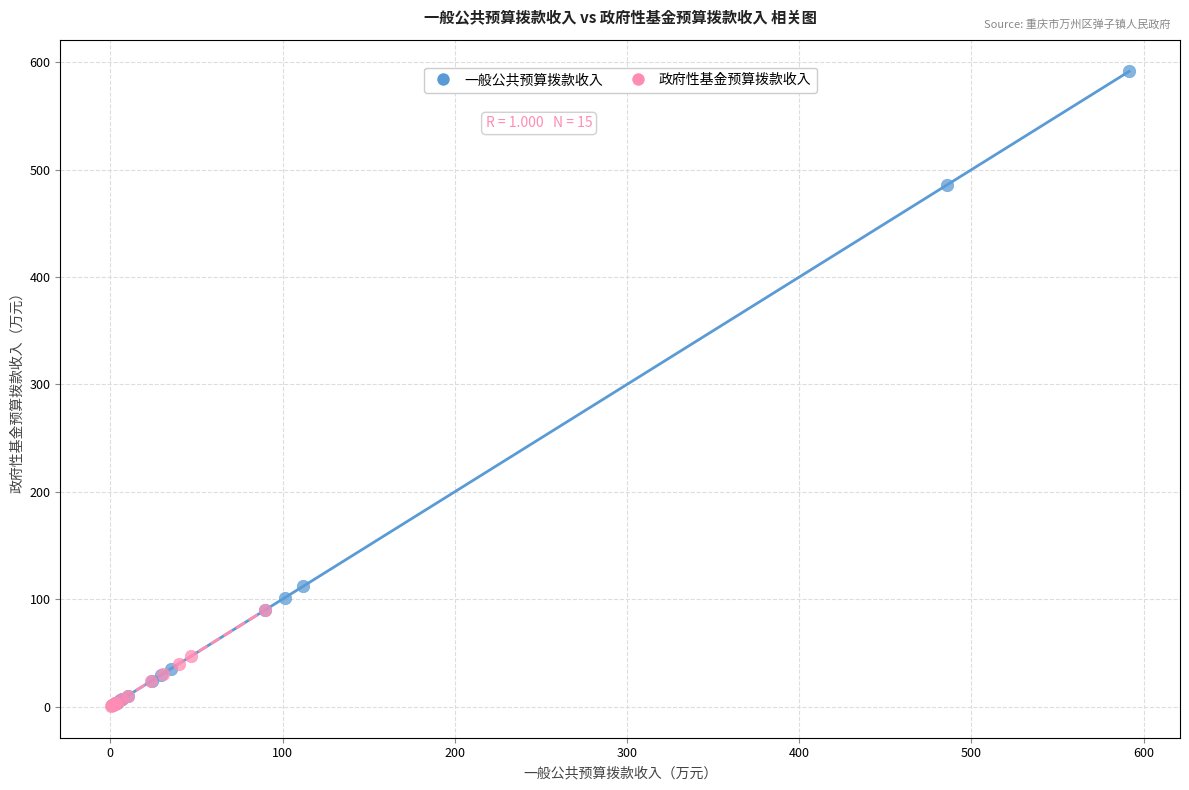

Which series has the widest spread of Y values?

一般公共预算拨款收入